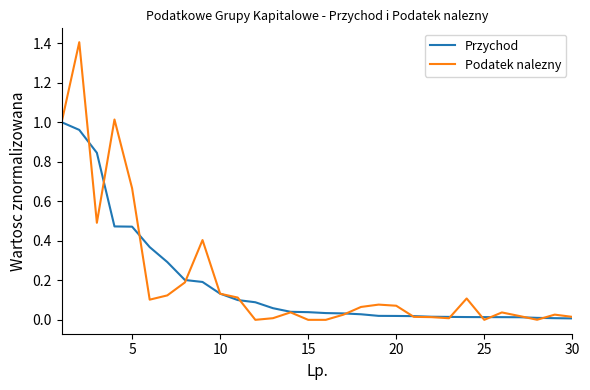

What is the maximum value shown in the chart?

1.4